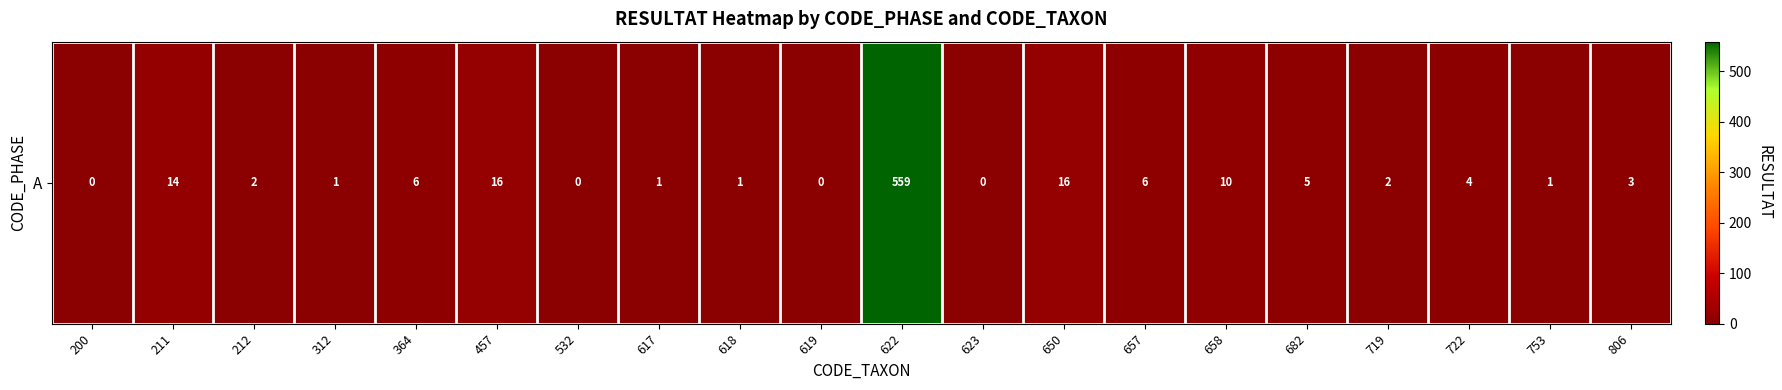

What is the difference between the values at 722 and 212?

2